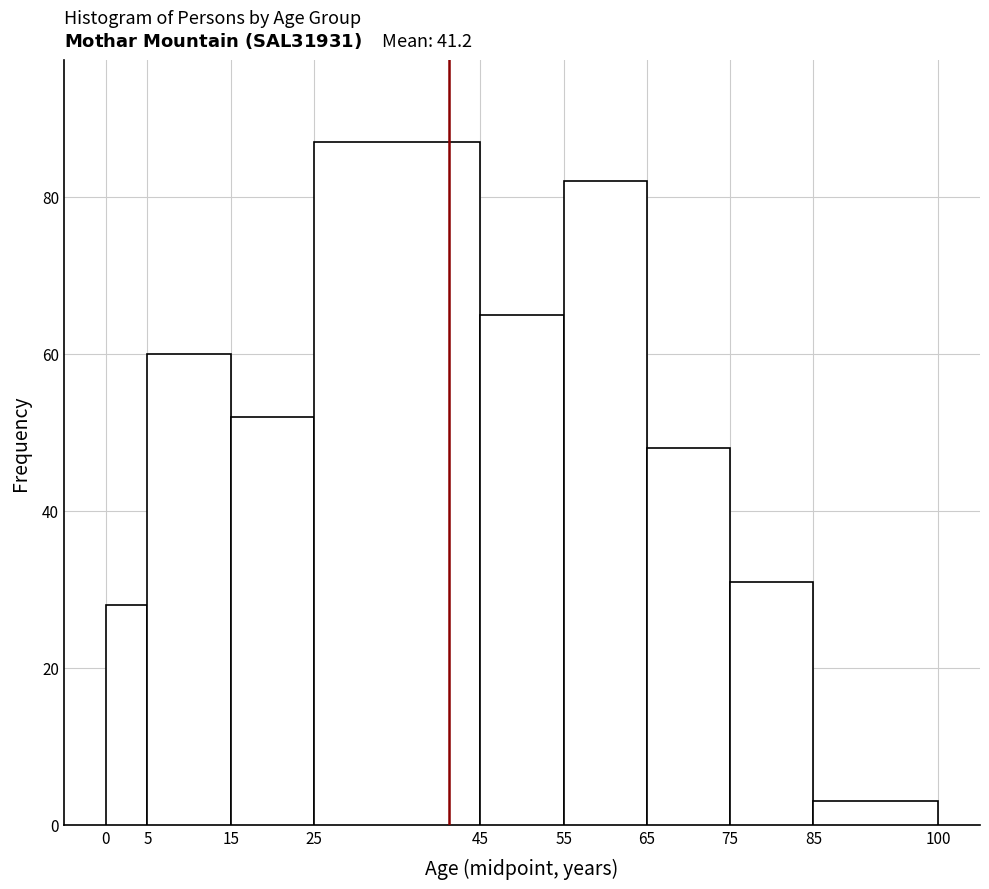

Which range on the x-axis has the tallest bar?

25 to 45